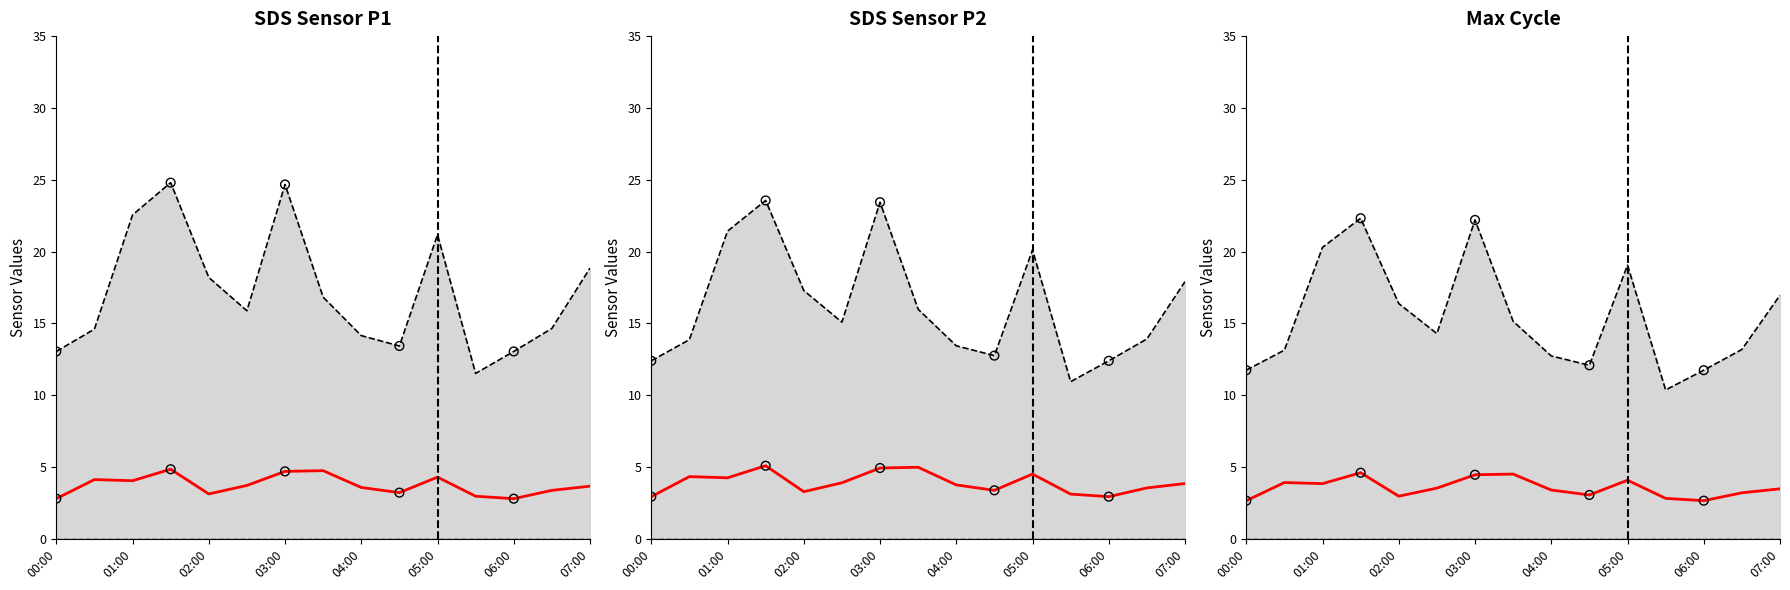

What is the total value across all series at 2021/01/12 00:30?

18.7